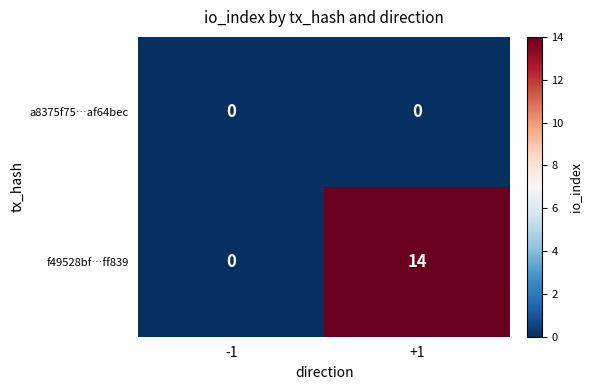

What is the sum of the f49528bf…ff839 values at -1 and +1?

14